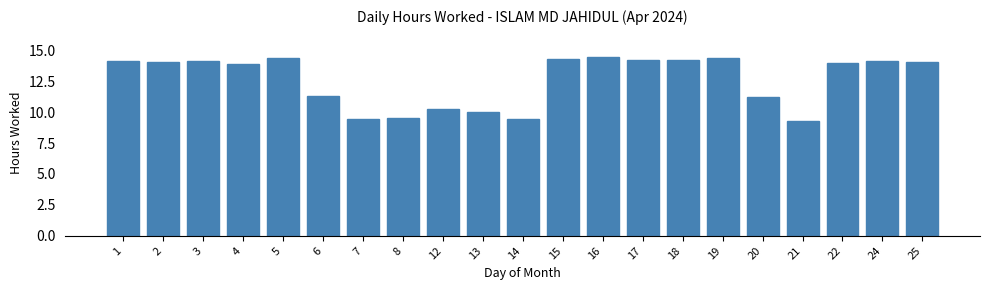

What is the minimum value shown in the chart?

9.3